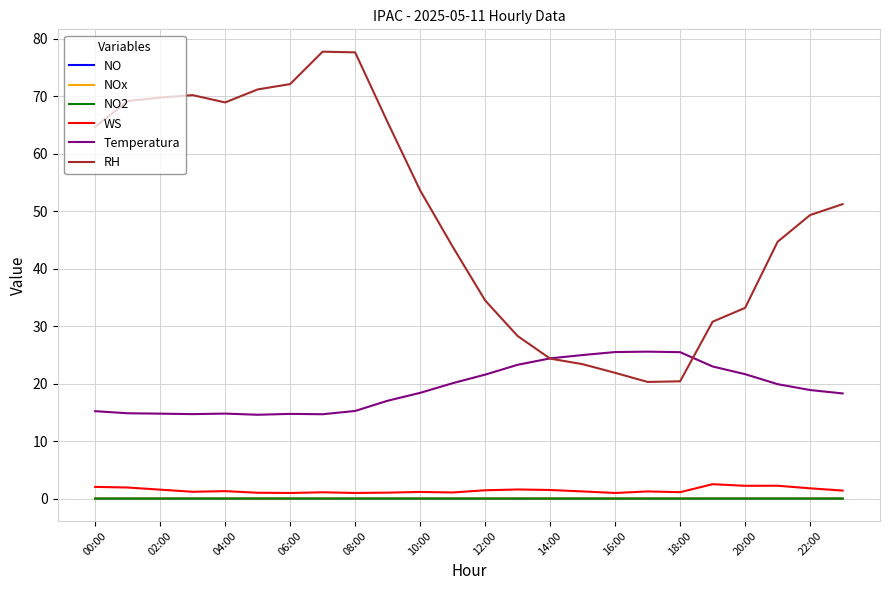

What is the maximum value for WS?

2.5